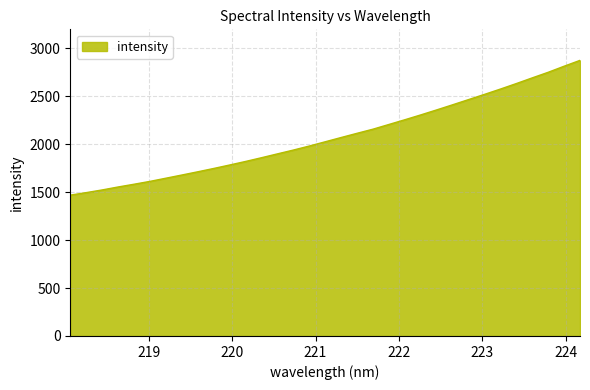

What is the minimum value shown in the chart?

1469.7